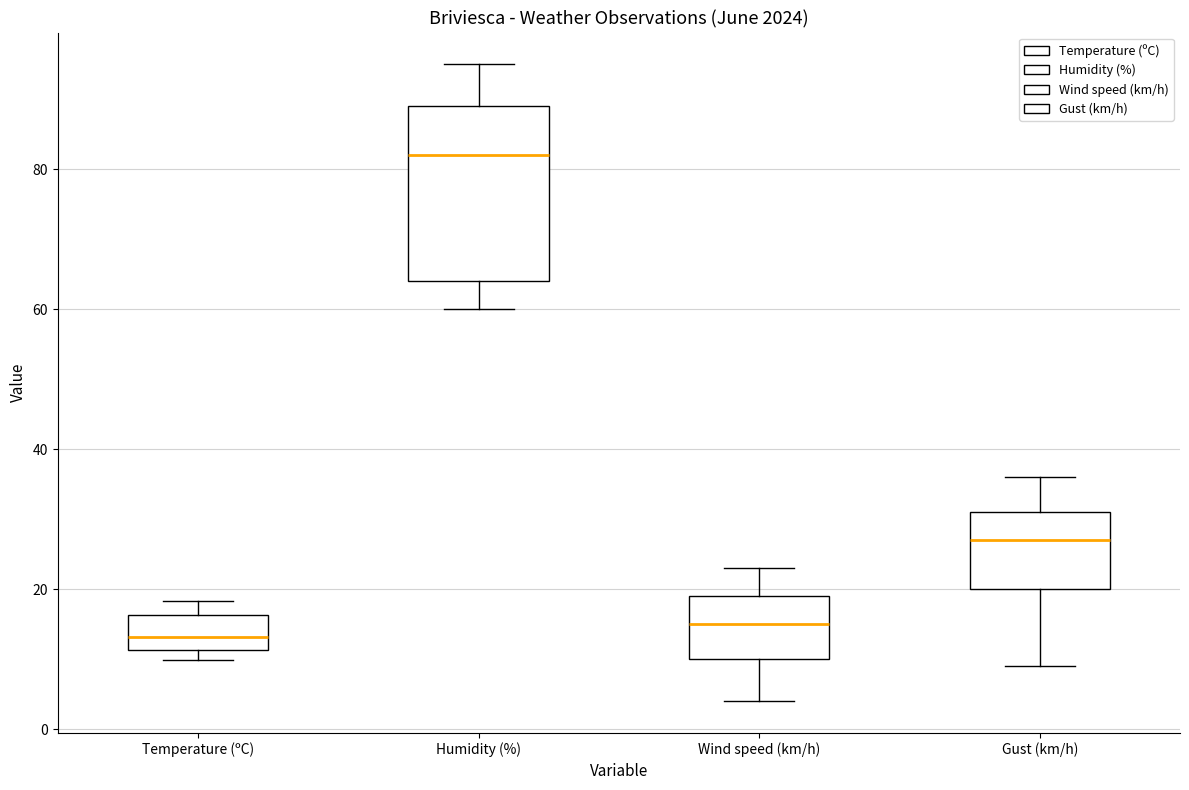

Comparing the boxes themselves (not the whiskers), which one is the tallest?

Humidity (%)